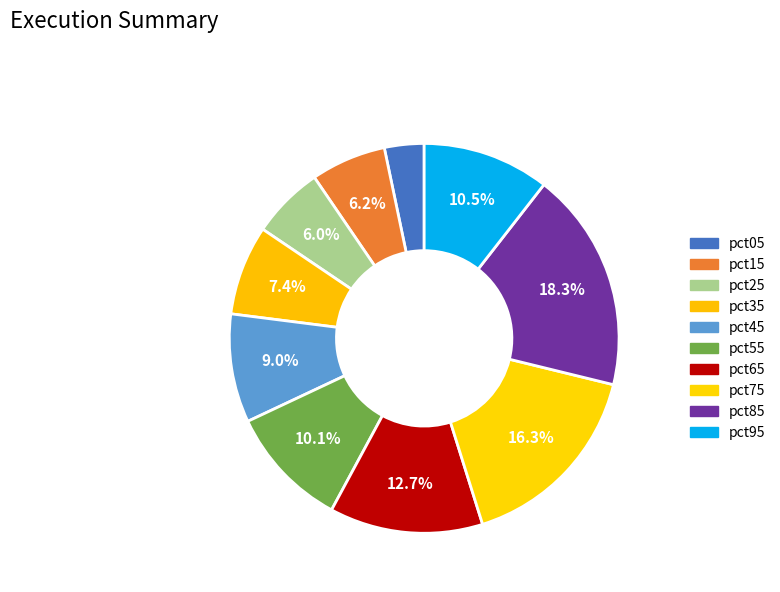

What percentage is NOT represented by pct95?

89.5%